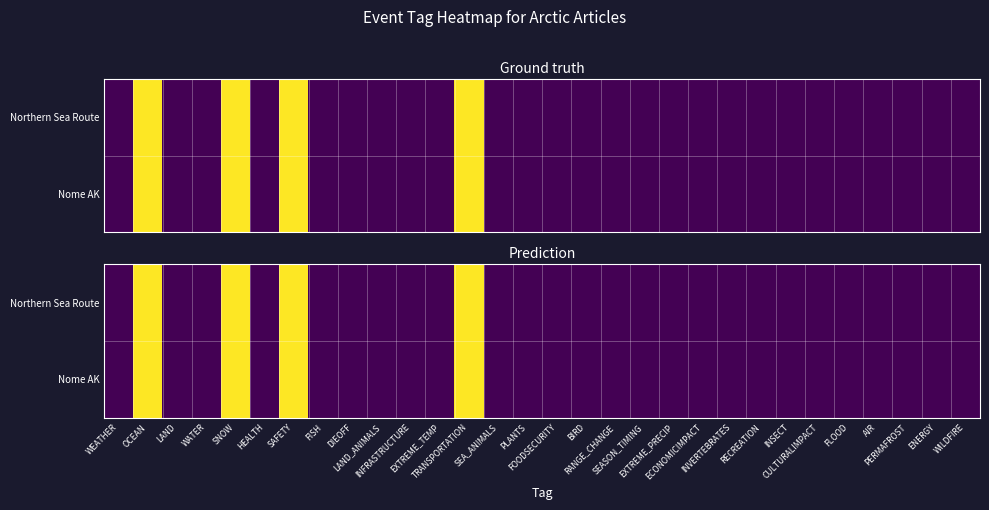

How many categories are shown in the chart?

30